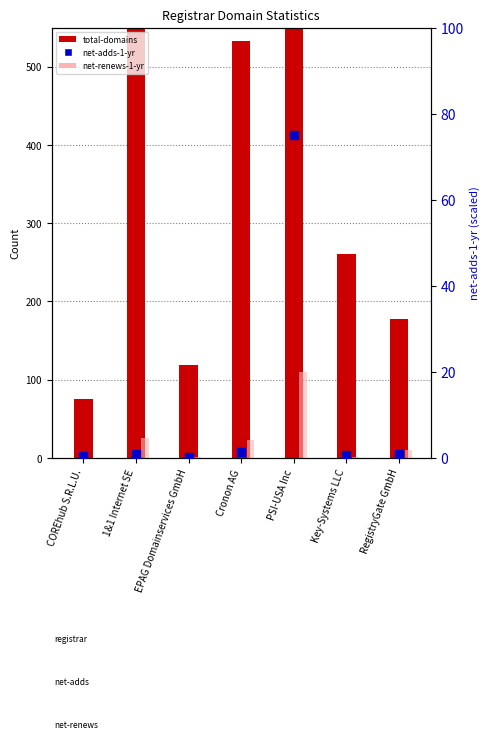

Which series has the largest total across all categories?

total-domains